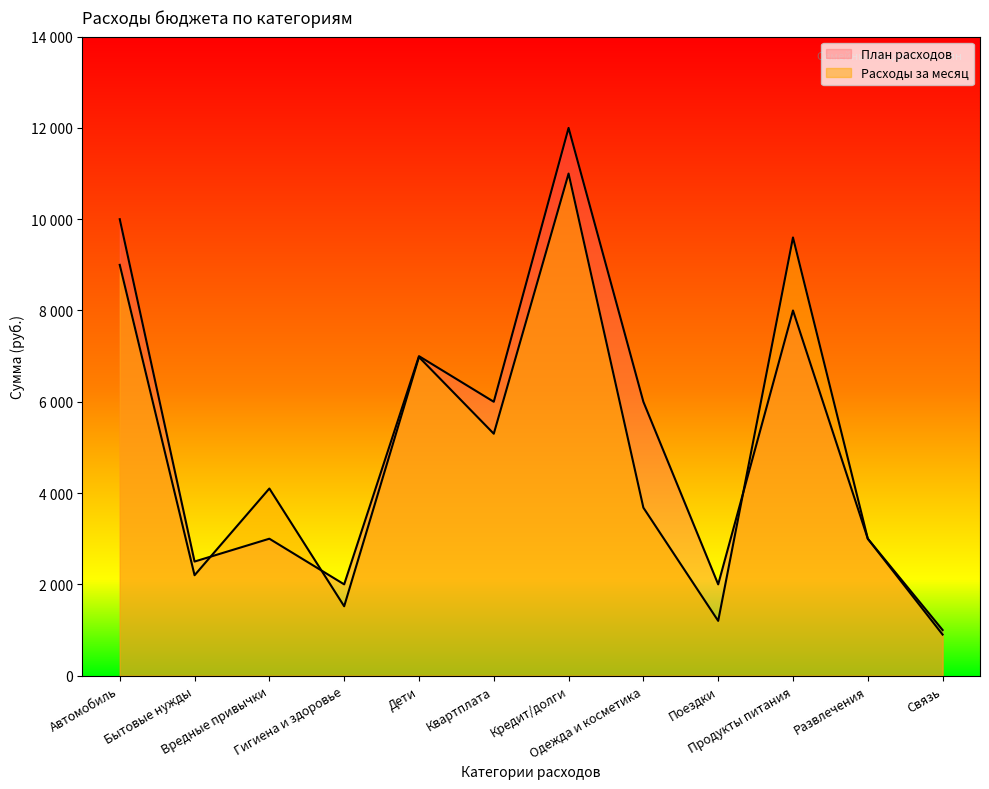

What is the total value across all series at Кредит/долги?

23000